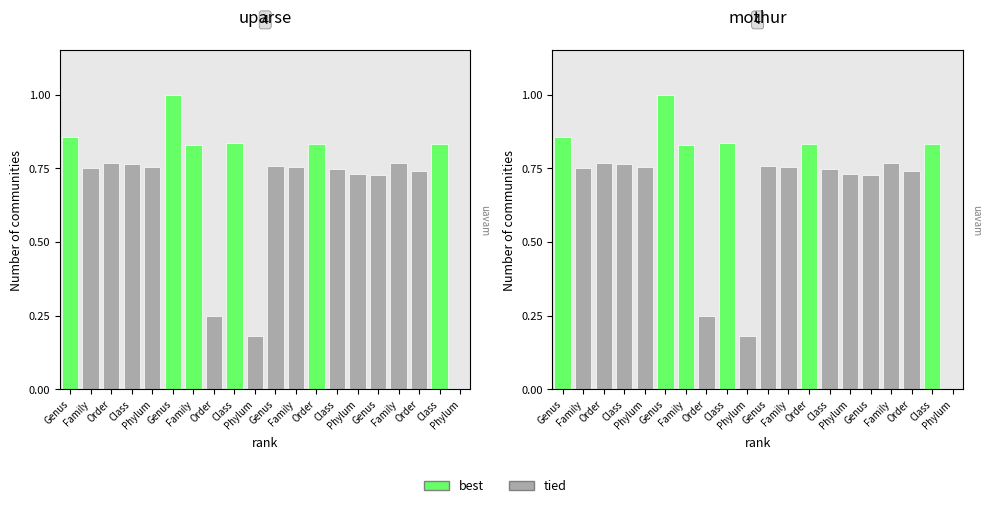

What is the difference between the maximum and second lowest values?

0.8